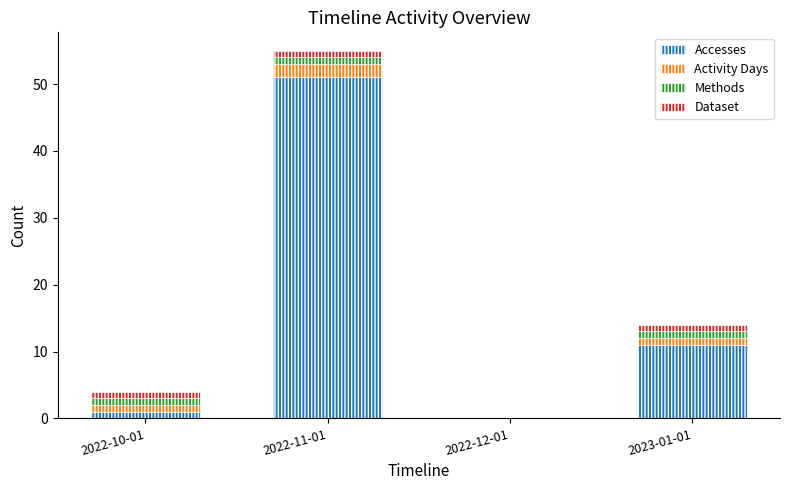

Reading right to left, list the values for the Accesses series.

2023-01-01=11	2022-12-01=0	2022-11-01=51	2022-10-01=1